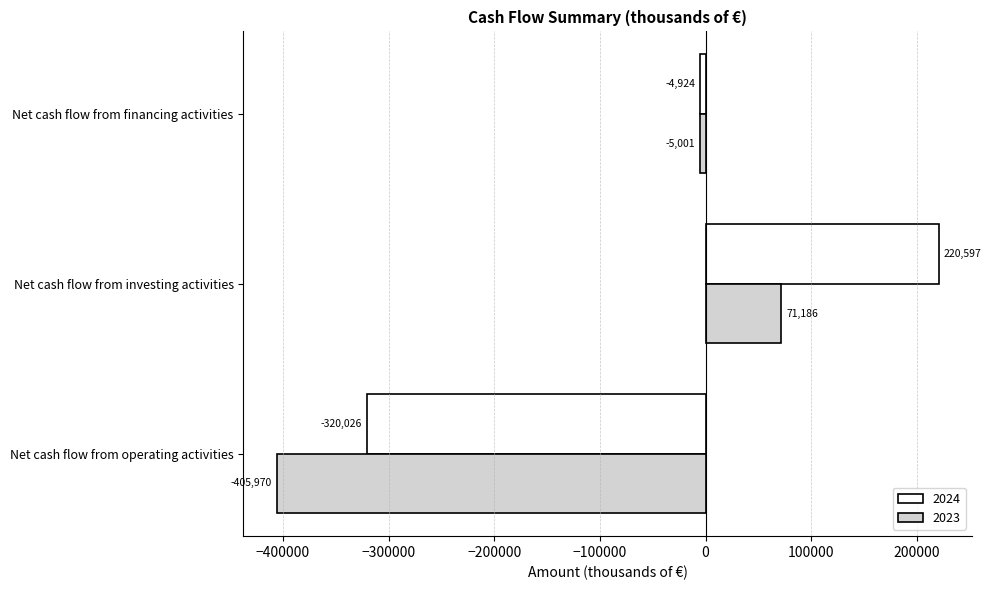

Which category has the highest value across all series?

Net cash flow from investing activities